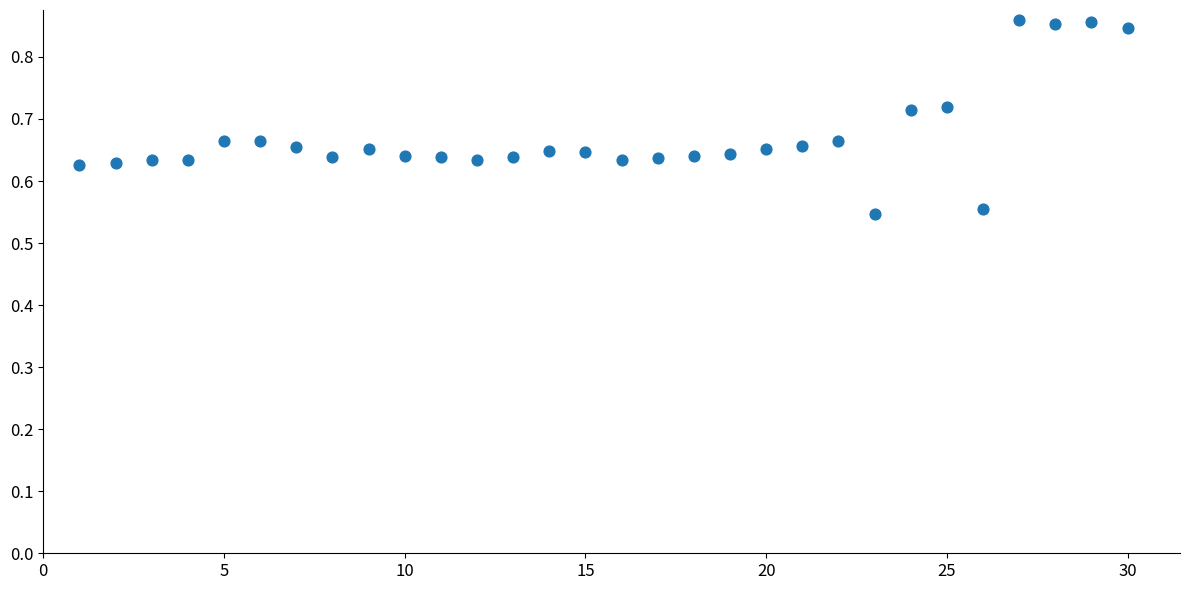

What is the range of X values (max minus min)?

29.0